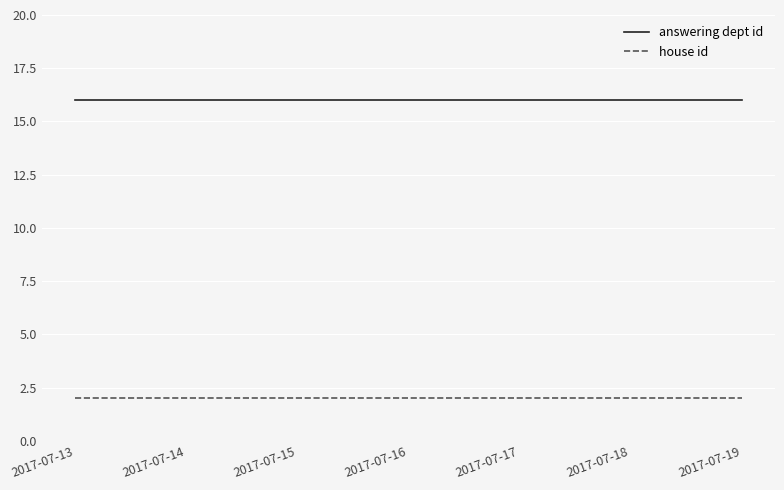

True or false: answering dept id and house id intersect in this chart.

False